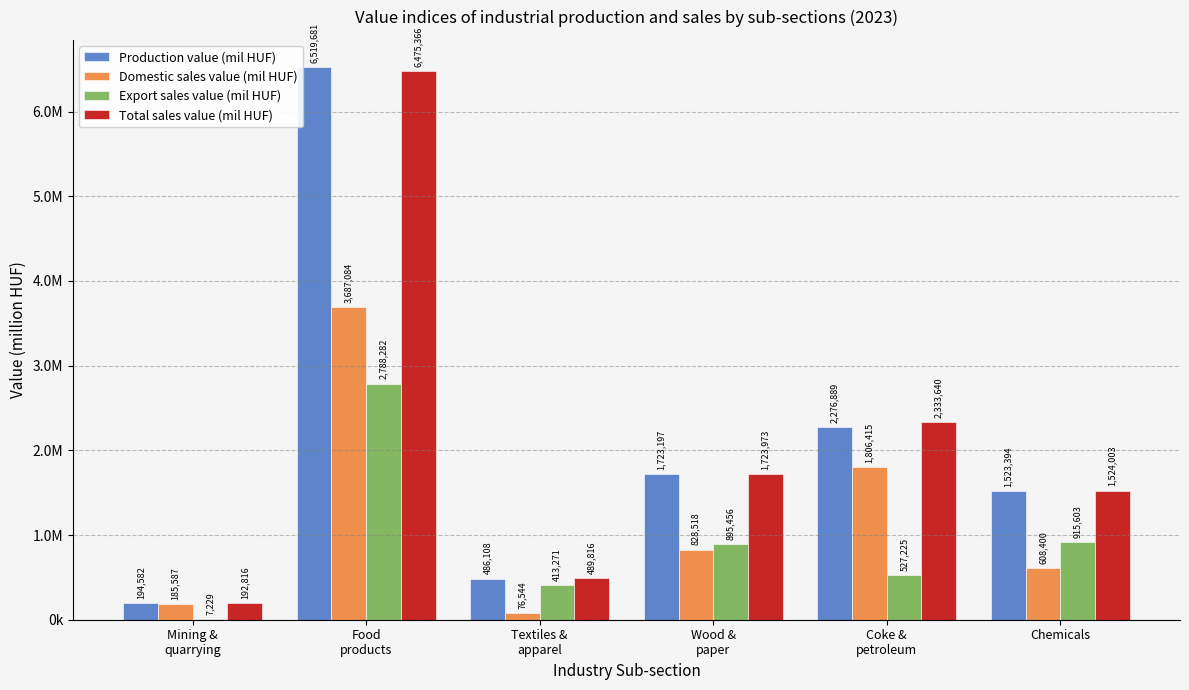

What are all the series names shown in the legend?

Production value (mil HUF), Domestic sales value (mil HUF), Export sales value (mil HUF), Total sales value (mil HUF)